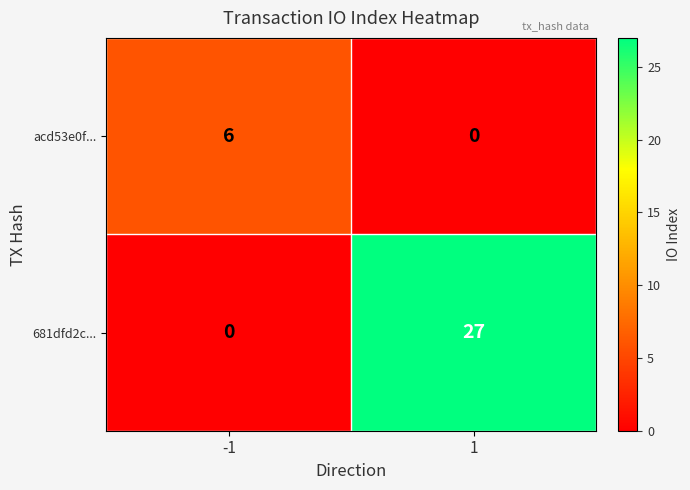

What is the total value across all series at 1?

27